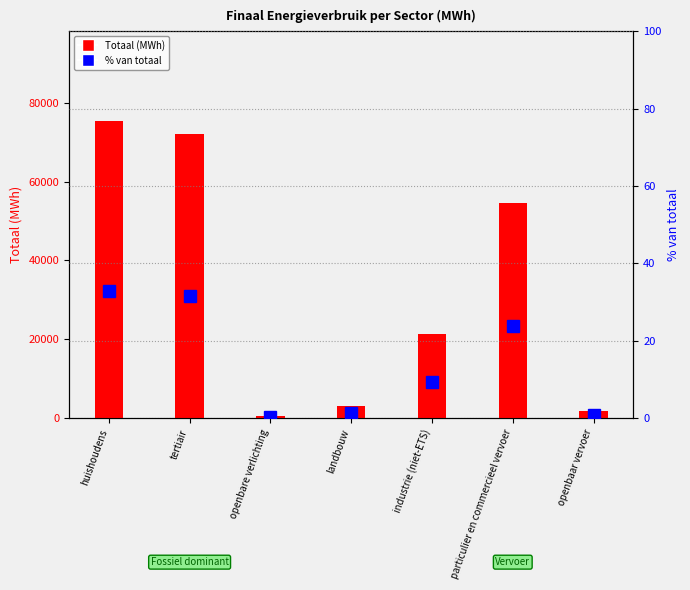

What is the difference between the highest and lowest values at landbouw?

2954.0